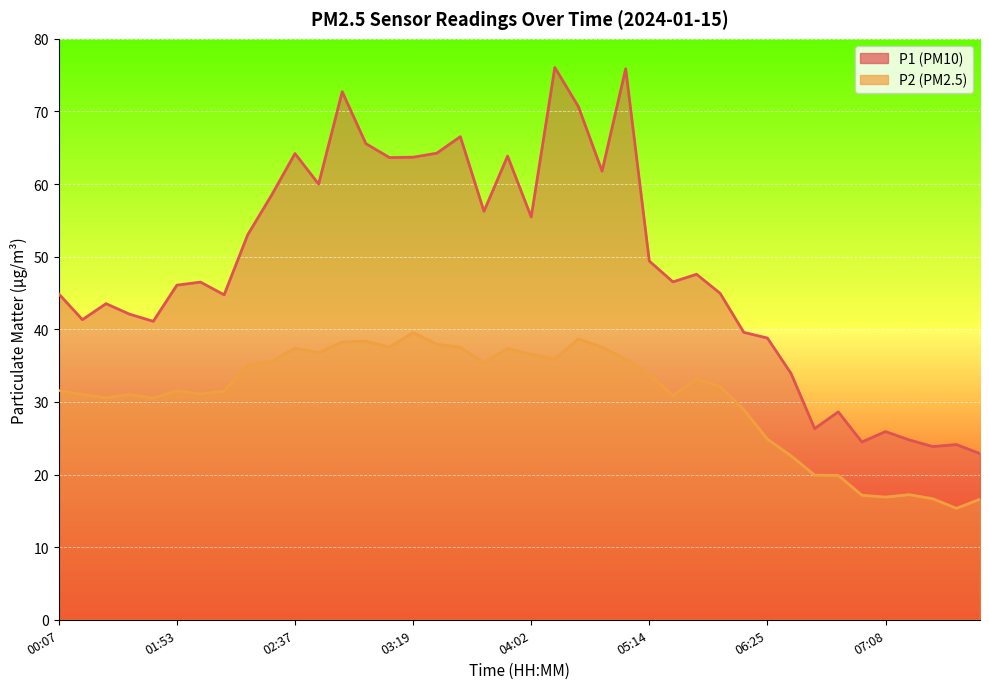

Rank the series at 03:32 from lowest to highest value.

P2, P1